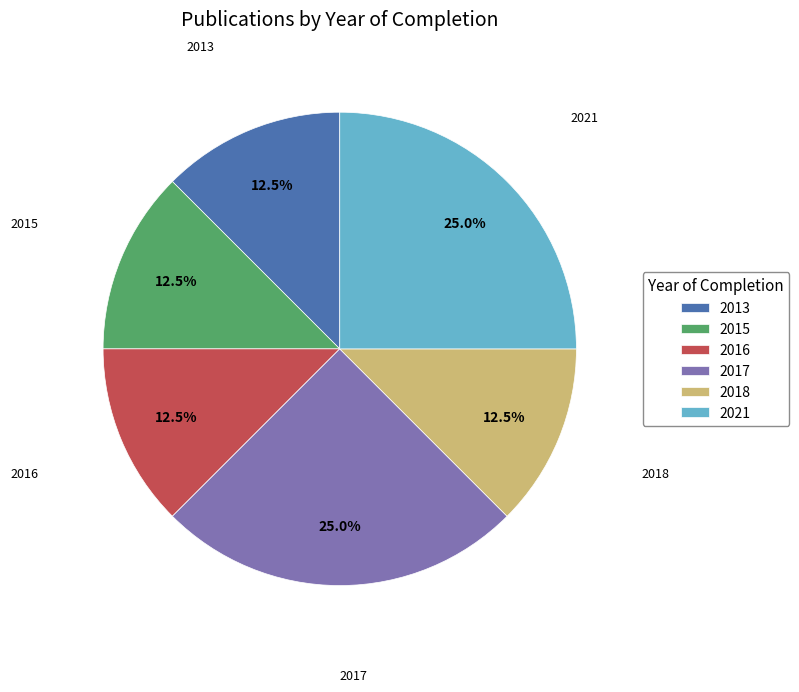

Combined, do 2021 and 2013 account for over 50%?

No